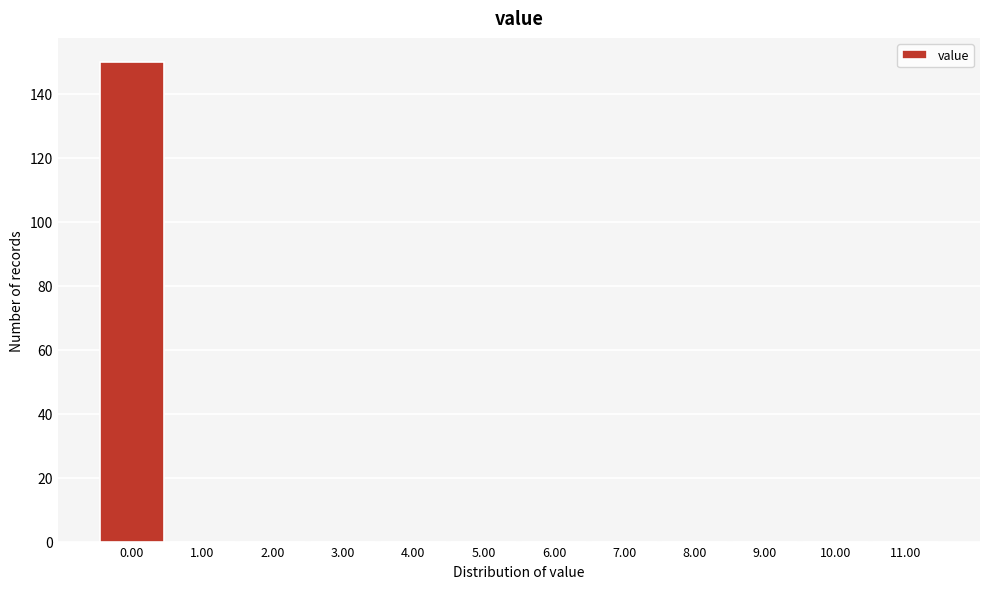

Reading left to right, list every bar in this chart as the range it spans on the x-axis followed by its height. The values are not printed on the chart, so give them approximately, as read against the axis.

-0.5 to 0.5: 150
0.5 to 1.5: 0
1.5 to 2.5: 0
2.5 to 3.5: 0
3.5 to 4.5: 0
4.5 to 5.5: 0
5.5 to 6.5: 0
6.5 to 7.5: 0
7.5 to 8.5: 0
8.5 to 9.5: 0
9.5 to 10.5: 0
10.5 to 11.5: 0